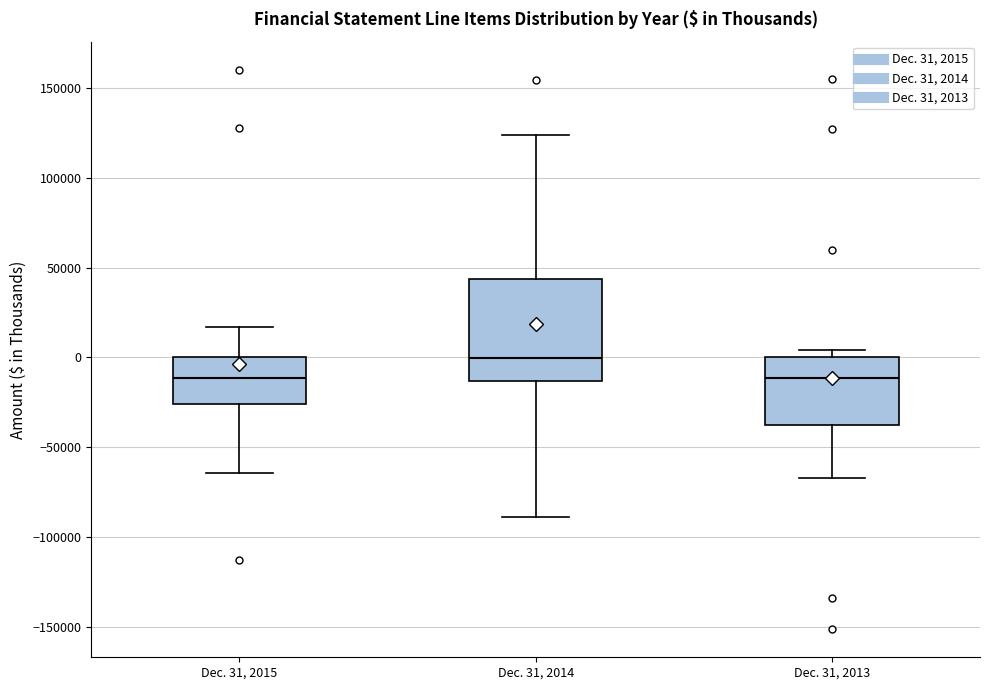

Where is the upper edge of the box for Dec. 31, 2014 on the y-axis? The values are not printed on the chart, so give them approximately, as read against the axis.

45000